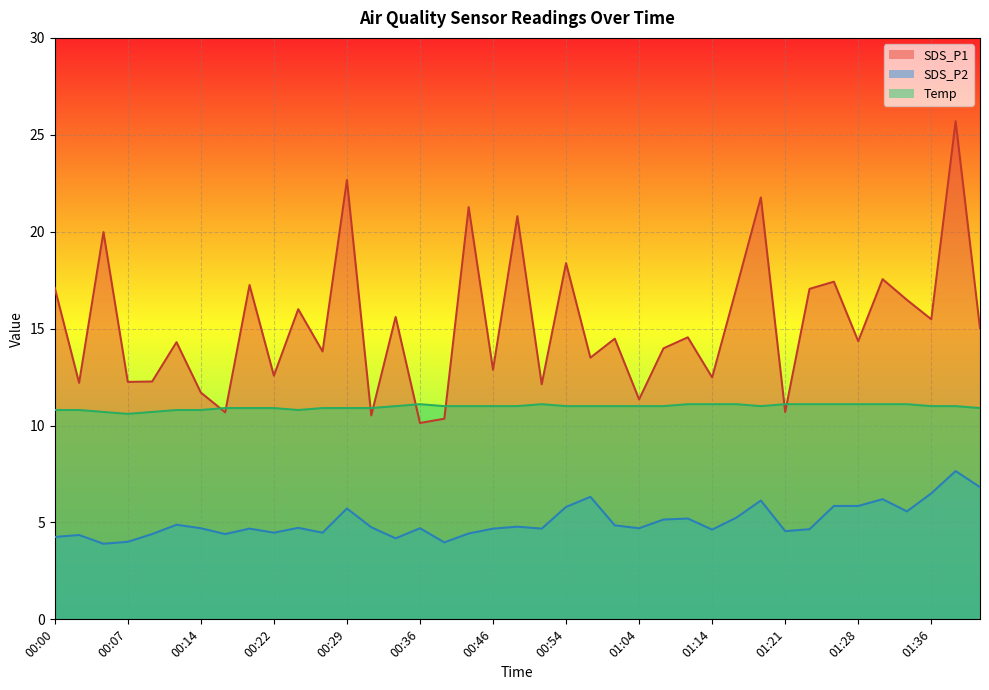

Count the Temp values in the range 10 to 11.

28